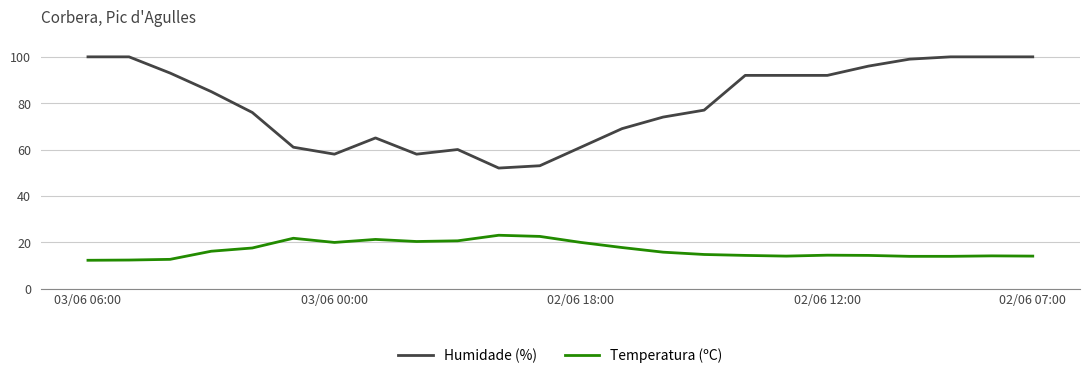

What is the difference between the maximum and minimum values in the Temperatura (ºC) series?

10.8